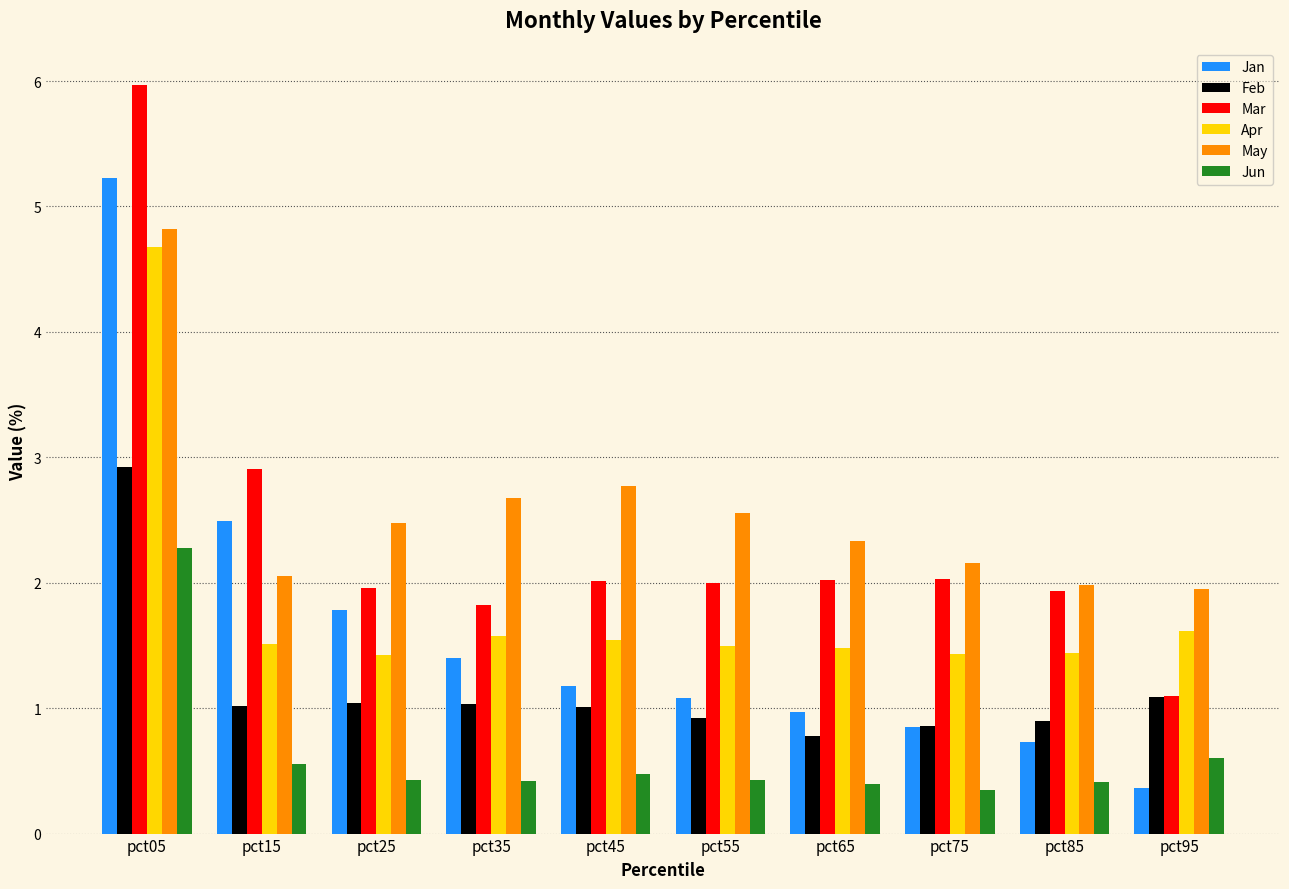

The Feb series shows 0.8 at pct05. True or false?

False